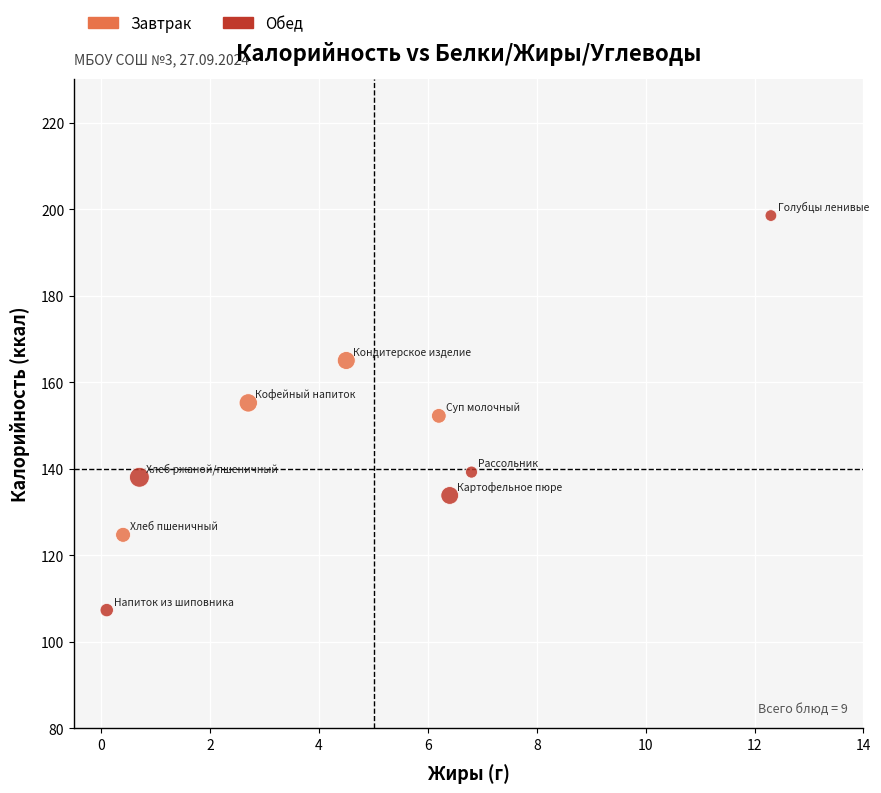

What is the range of X values (max minus min)?

12.2